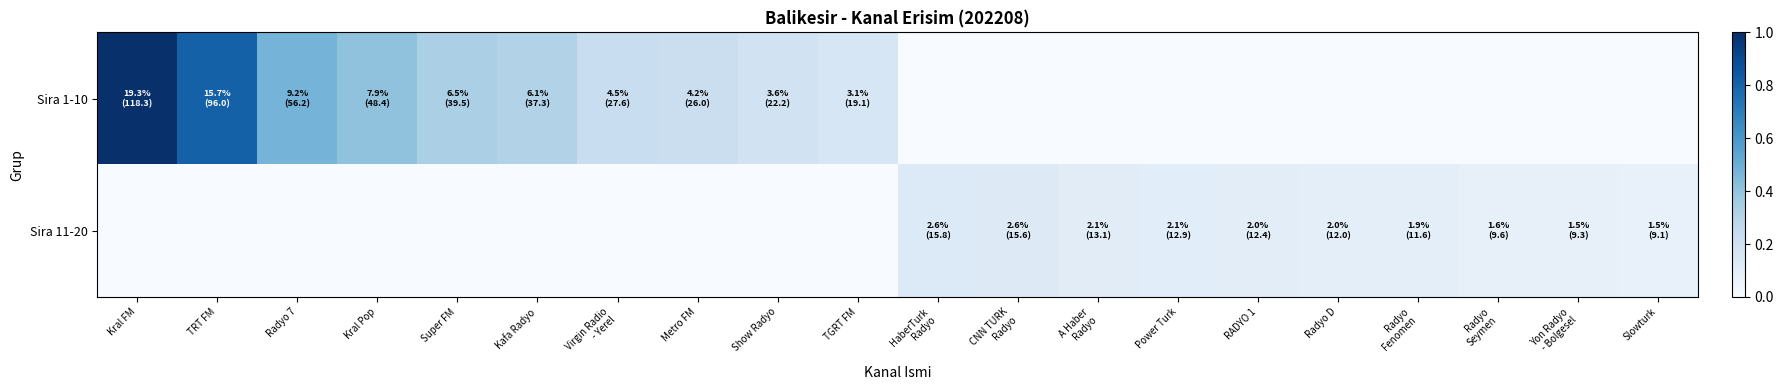

What is the spread (max minus min) of values at Radyo D?

0.1